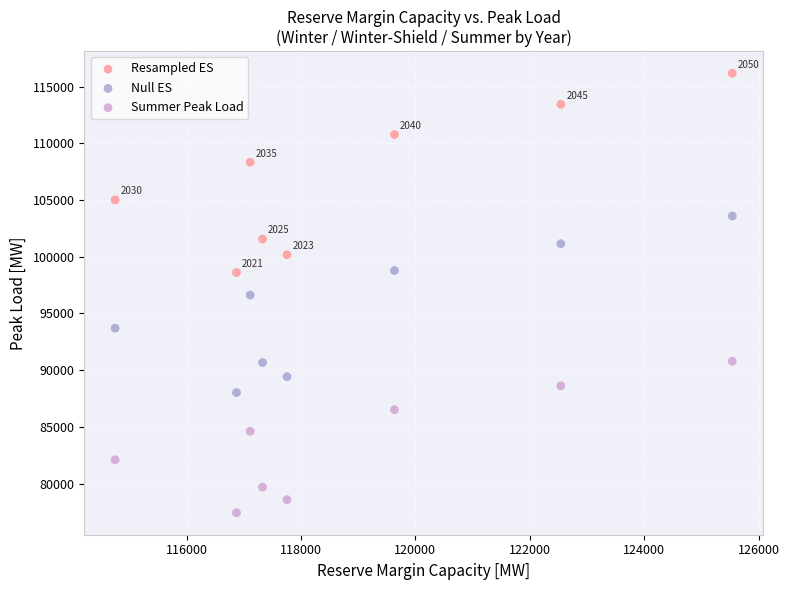

Which series contains the highest Y value?

Resampled ES